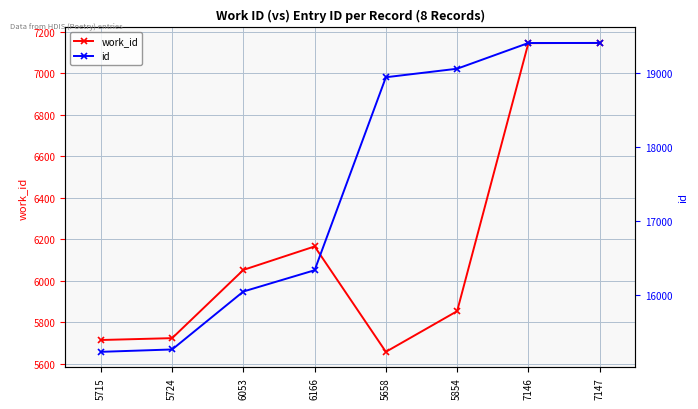

At how many categories does at least one series exceed 8604?

8